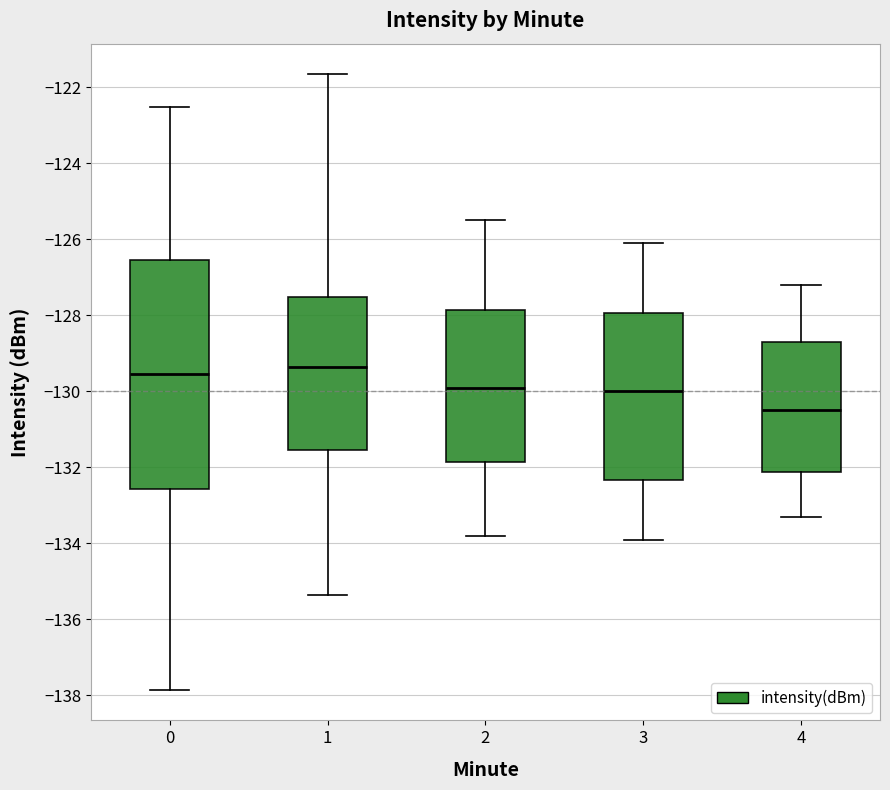

Comparing the boxes themselves (not the whiskers), which one is the tallest?

0